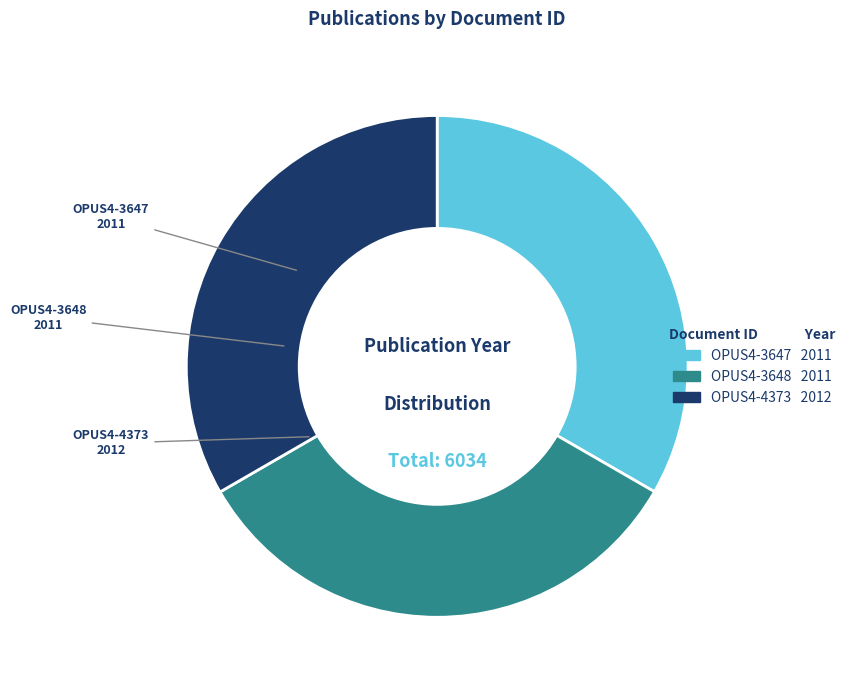

Is OPUS4-3648 the majority of the pie?

No